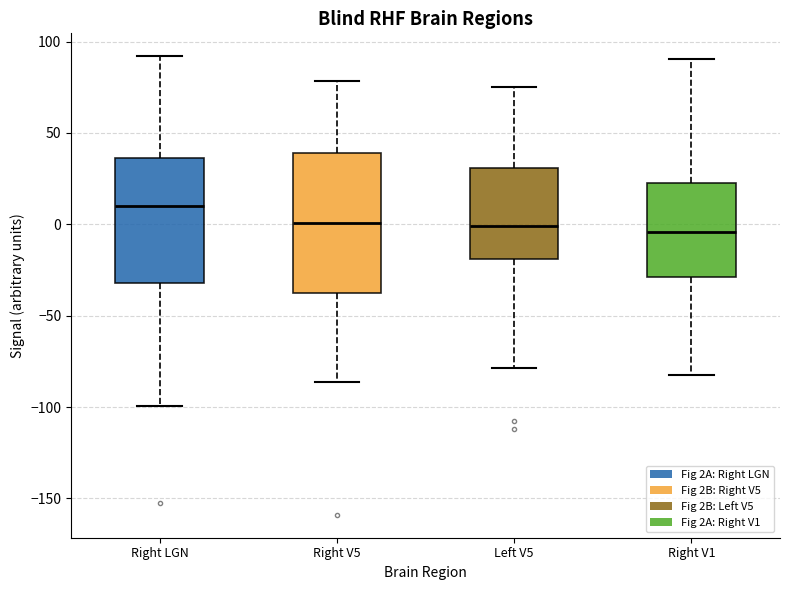

Reading left to right, transcribe this box plot: for each box, give where its median line is, the range the box spans, and where its two whiskers end, as read against the y-axis. The values are not printed on the chart, so give them approximately, as read against the axis.

Right LGN: median 10, box -30 to 35, whiskers -100 to 90
Right V5: median 0, box -40 to 40, whiskers -85 to 80
Left V5: median 0, box -20 to 30, whiskers -80 to 75
Right V1: median -5, box -30 to 25, whiskers -85 to 90